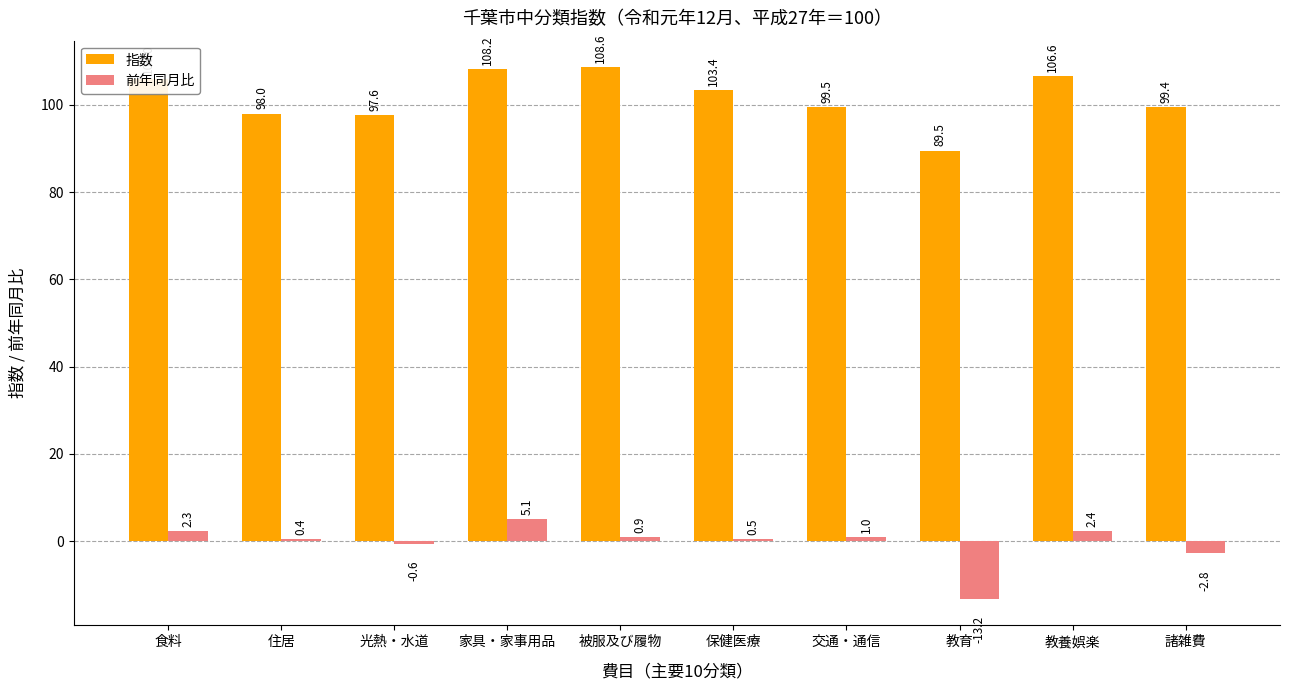

At which label does 前年同月比 reach its peak?

家具・家事用品